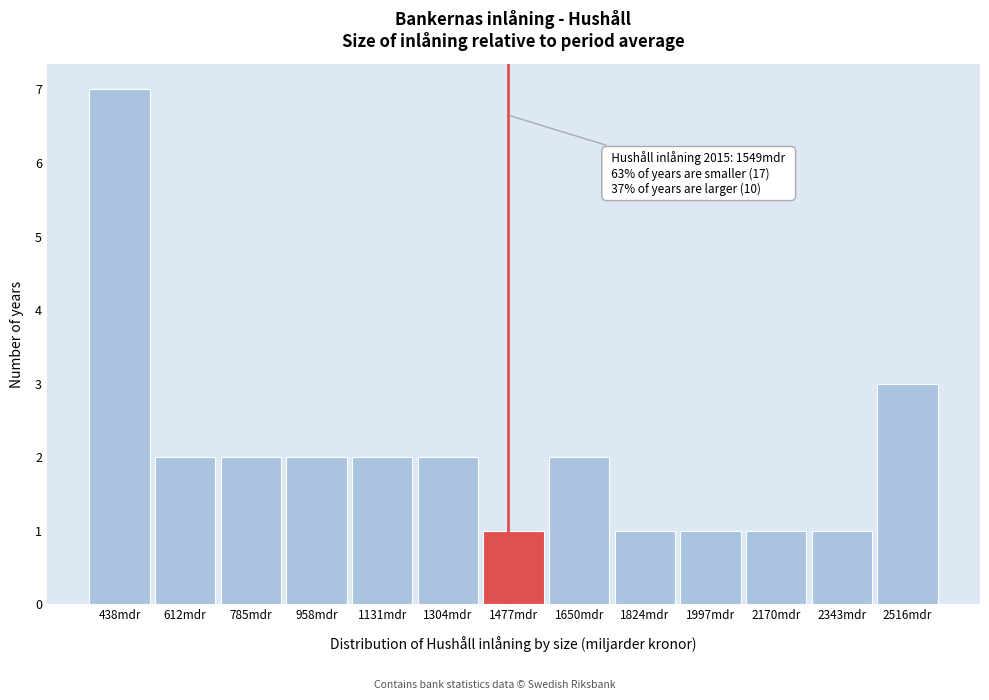

Reading left to right, extract all data points from this chart.

438mdr=7	612mdr=2	785mdr=2	958mdr=2	1131mdr=2	1304mdr=2	1477mdr=1	1650mdr=2	1824mdr=1	1997mdr=1	2170mdr=1	2343mdr=1	2516mdr=3